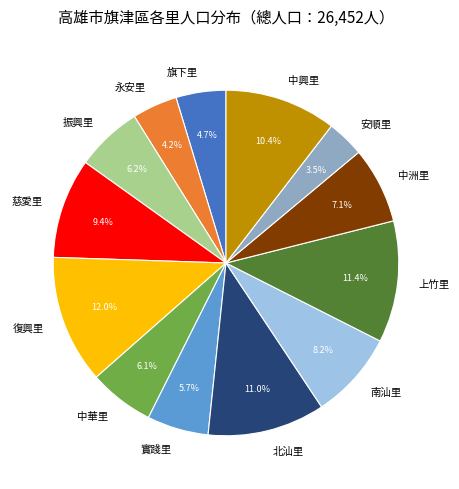

Is there any slice that represents more than half of the pie?

No